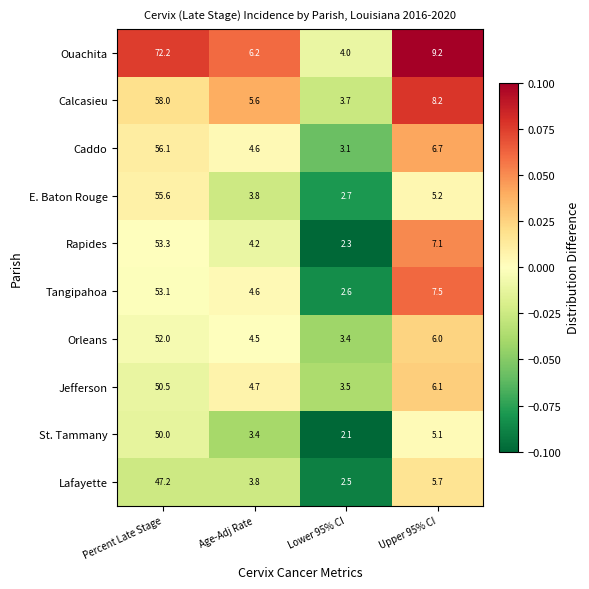

What is the difference between the highest and lowest values at Percent Late Stage?

25.0